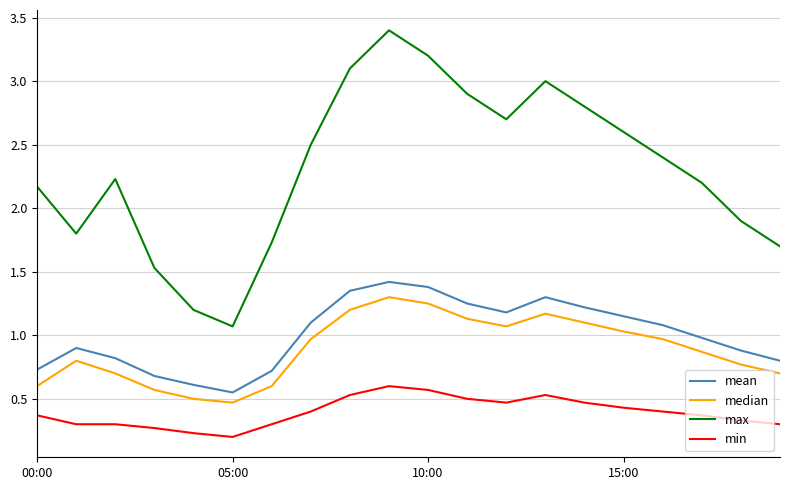

Which series has the largest total across all categories?

max